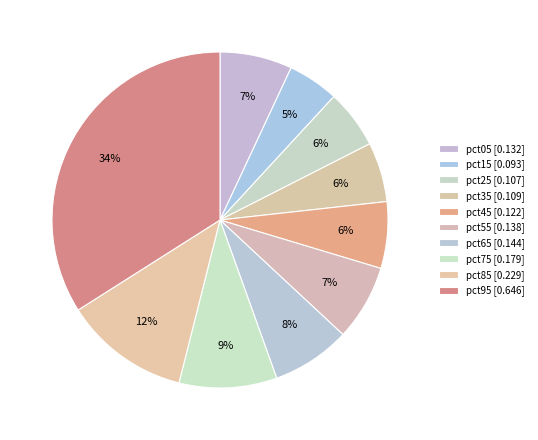

Does pct15 account for over 50% of the chart?

No